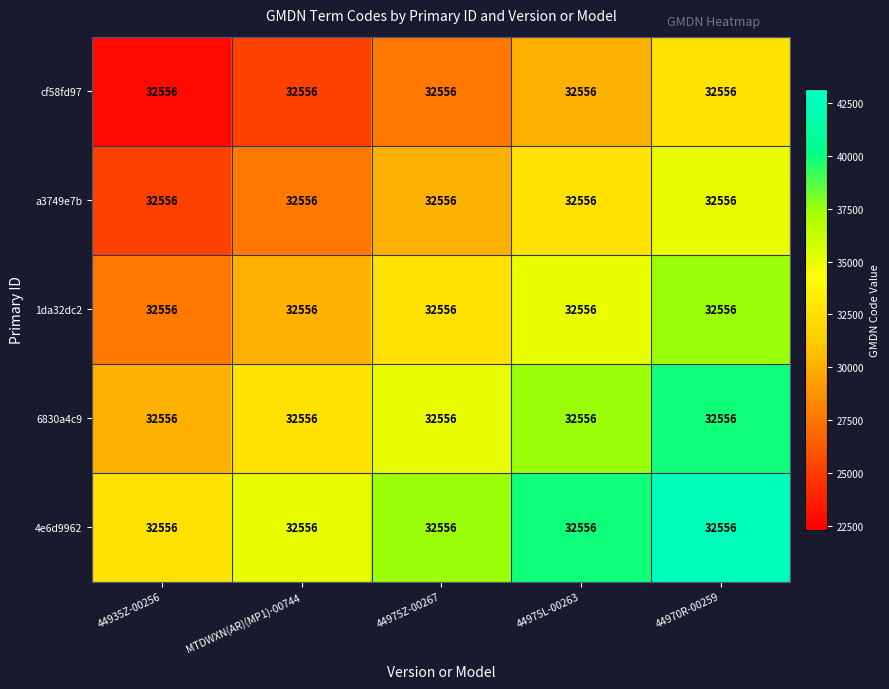

The value of 4e6d9962 at 44975L-00263 is 39881.1. True or false?

True